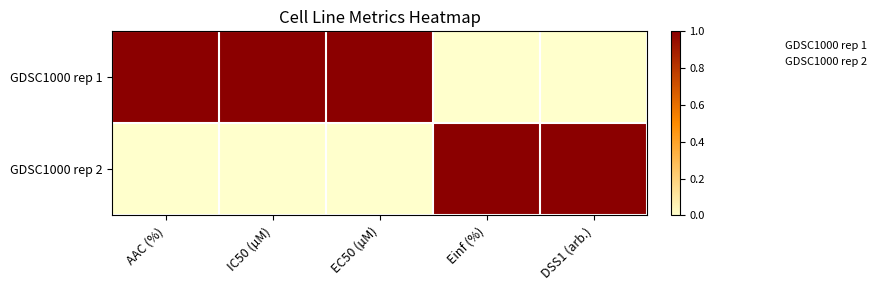

At which category does the chart reach its minimum across all series?

Einf (%)